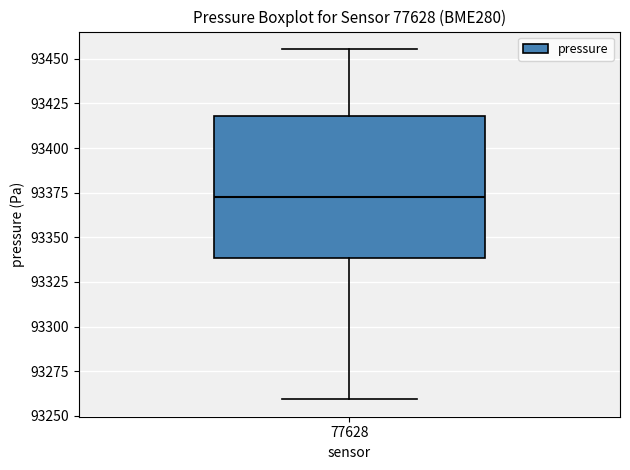

Read this box plot against the y-axis: the position of the median line, the range covered by the box, and the ends of both whiskers. The values are not printed on the chart, so give them approximately, as read against the axis.

median 93370, box 93340 to 93420, whiskers 93260 to 93455